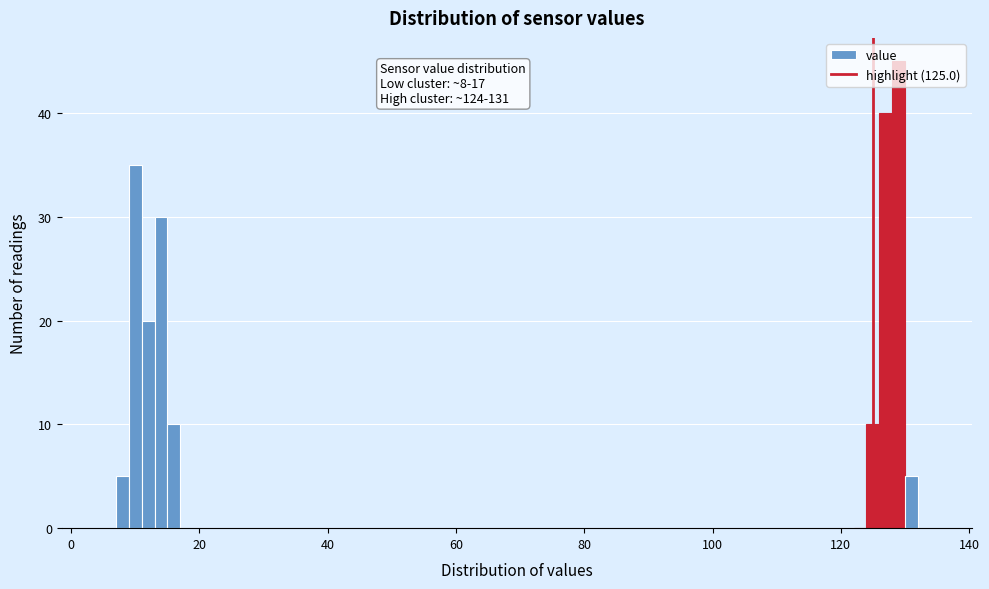

Read against the x-axis, roughly where is the centre of the tallest bar?

130